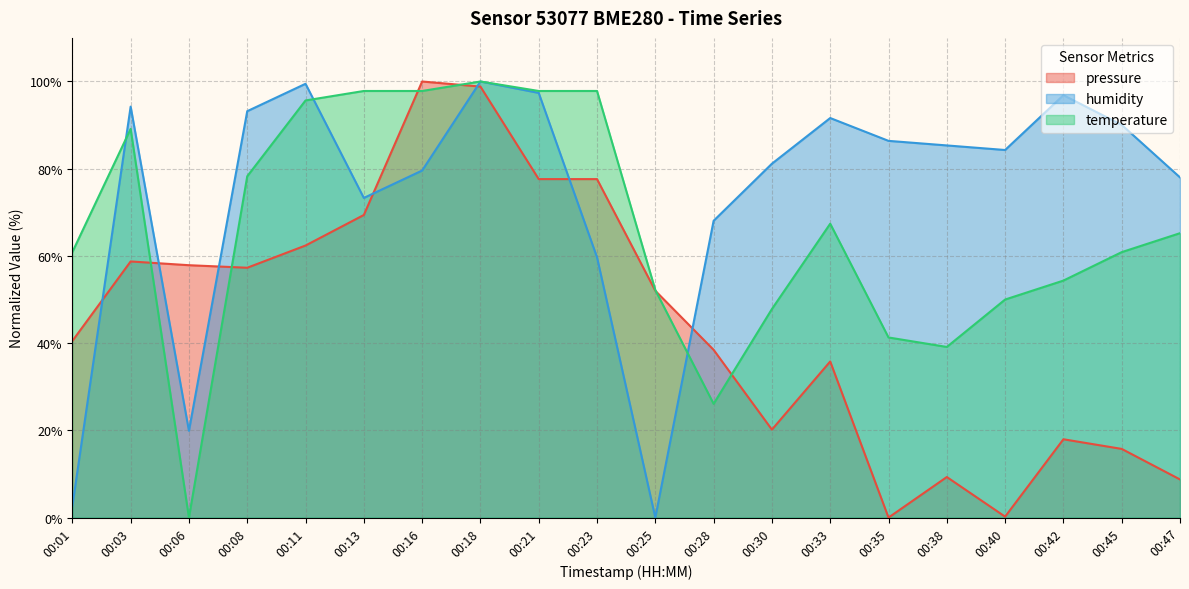

How many lines are shown in the chart?

3